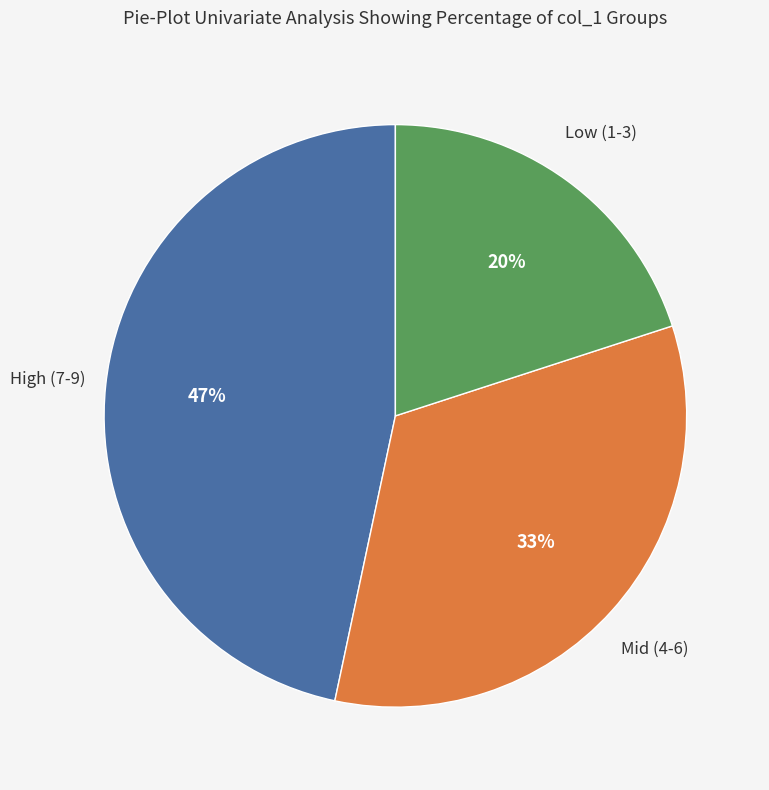

To the nearest percent, what is the difference between the largest and smallest slice percentages?

27%